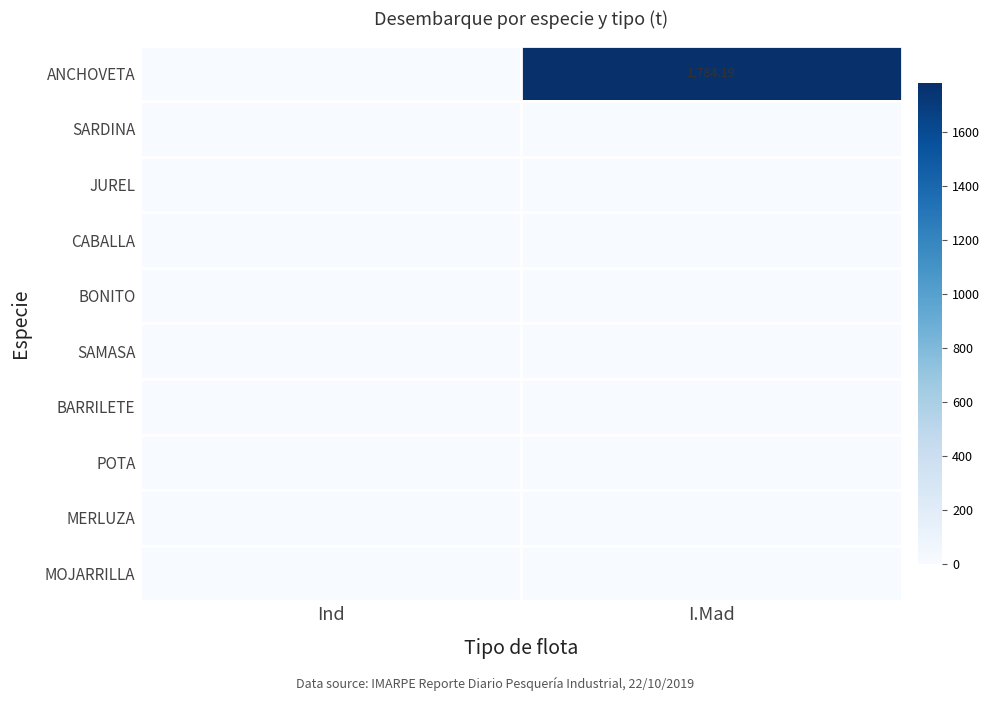

What is the difference between the highest and lowest values at I.Mad?

1784.2